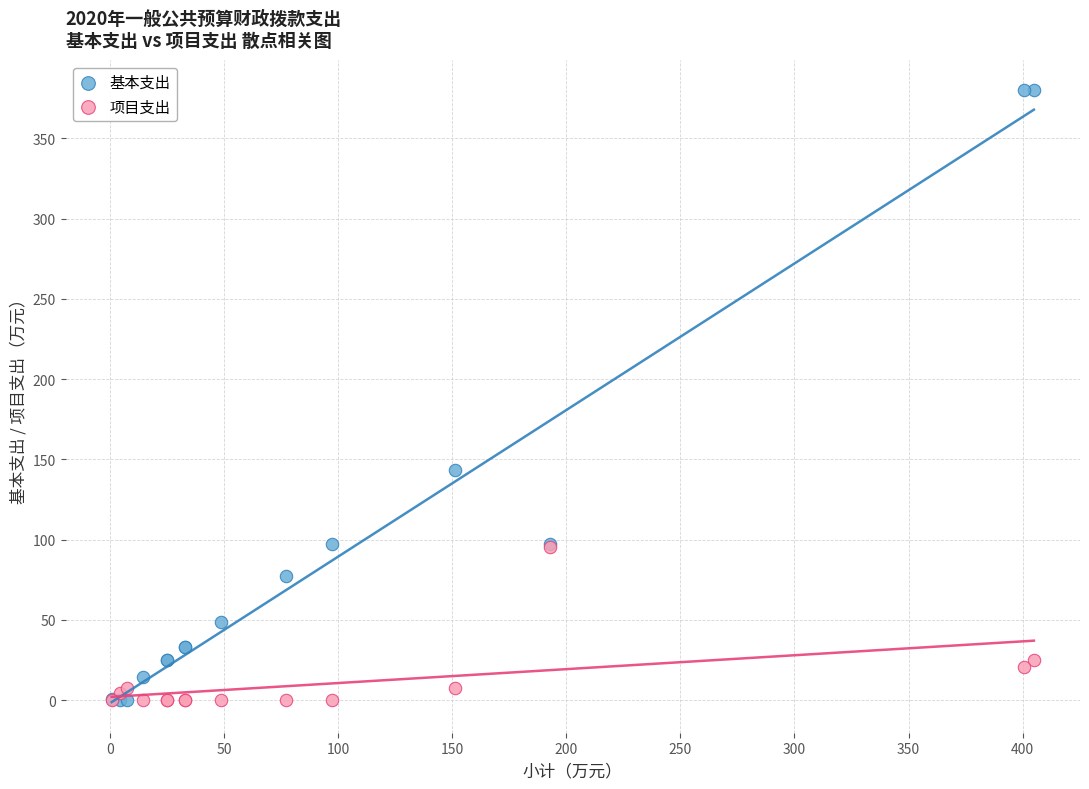

What are all the series names shown in the legend?

基本支出, 项目支出